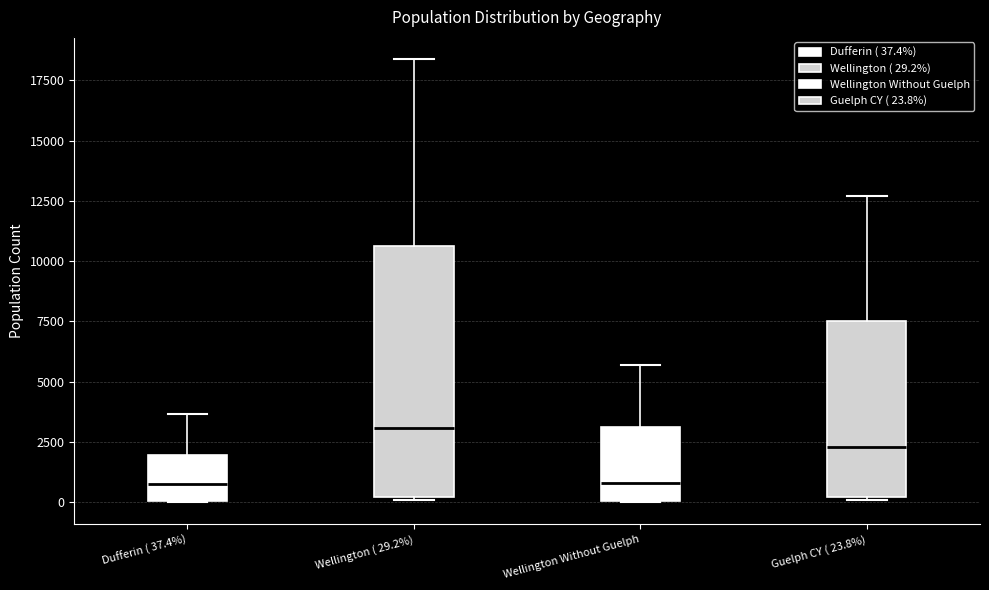

Where does the upper whisker of the box for Wellington Without Guelph end on the y-axis? The values are not printed on the chart, so give them approximately, as read against the axis.

5500